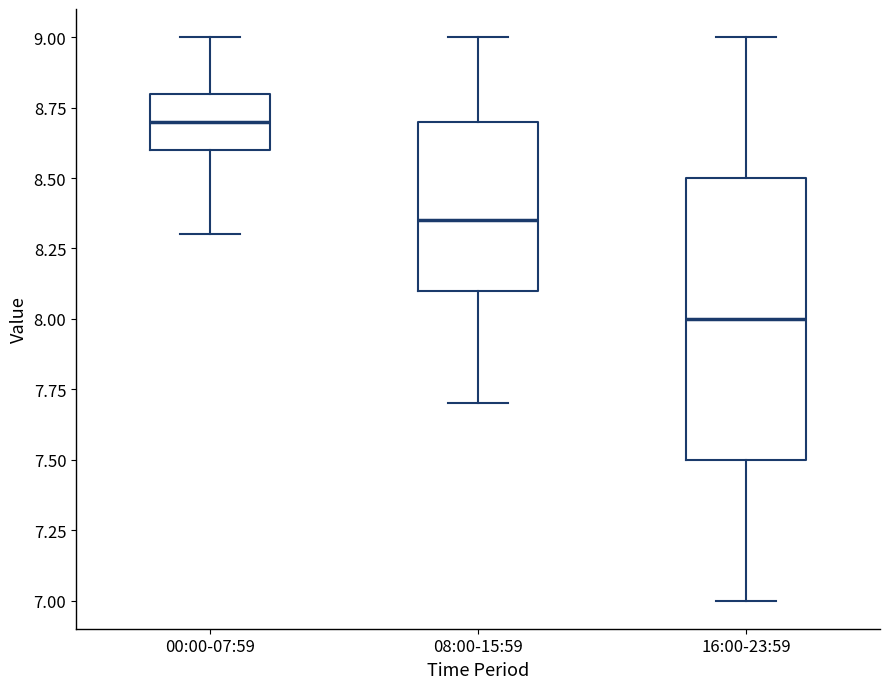

Which box is the tallest, from its lower edge to its upper edge?

16:00-23:59